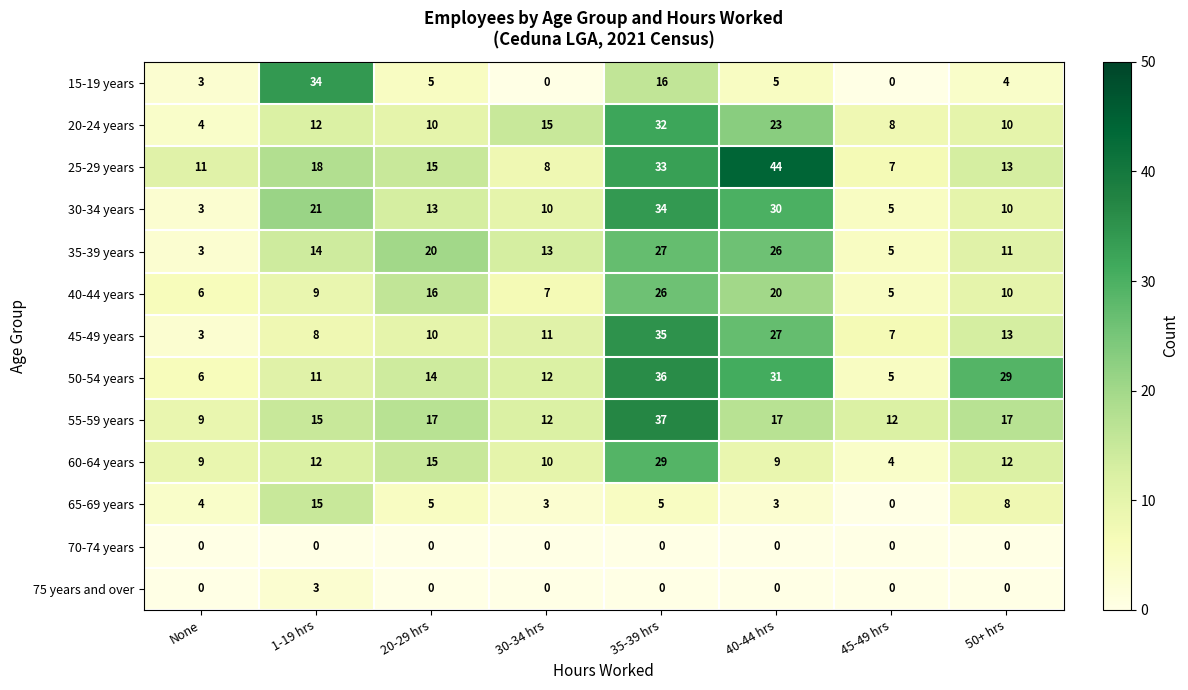

True or false: 15-19 years has a value of 34 at 1-19 hrs.

True